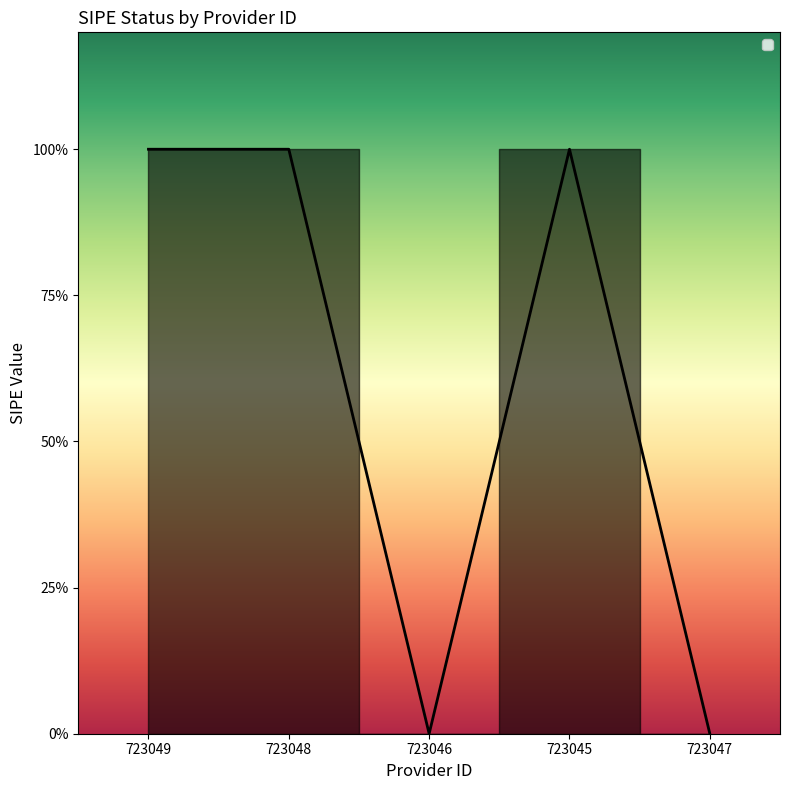

What is the difference between the values at 723048 and 723046?

1